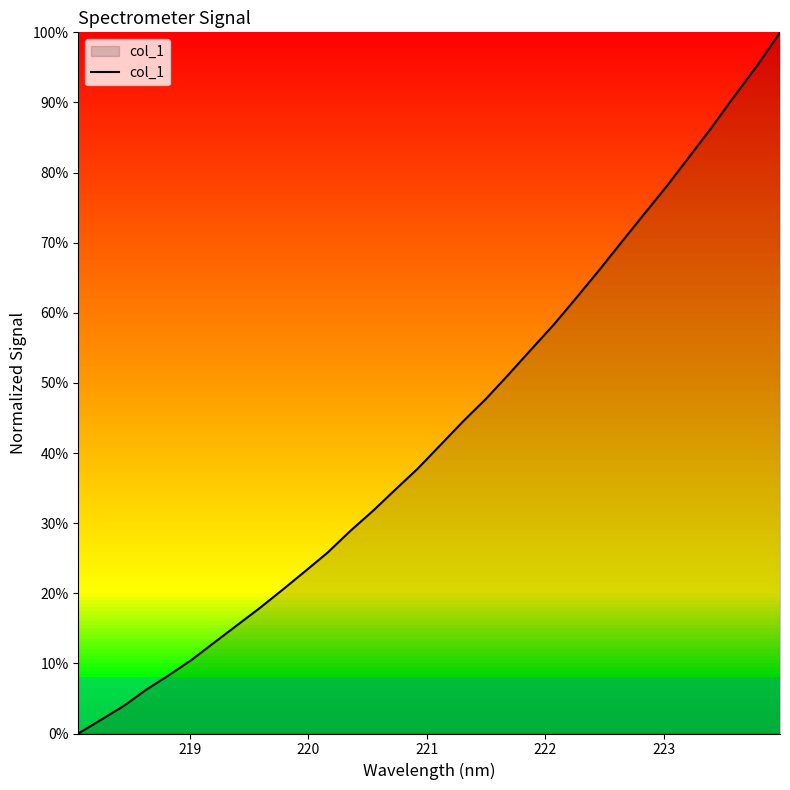

Does the chart have visible grid lines?

No